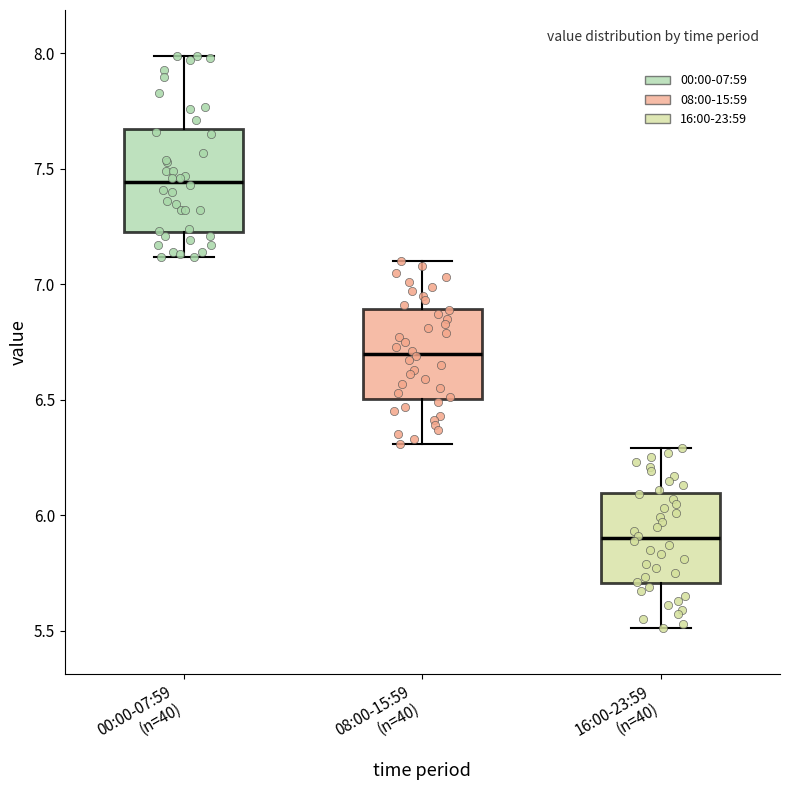

Where is the upper edge of the box for 00:00-07:59 (n=40) on the y-axis? The values are not printed on the chart, so give them approximately, as read against the axis.

7.65